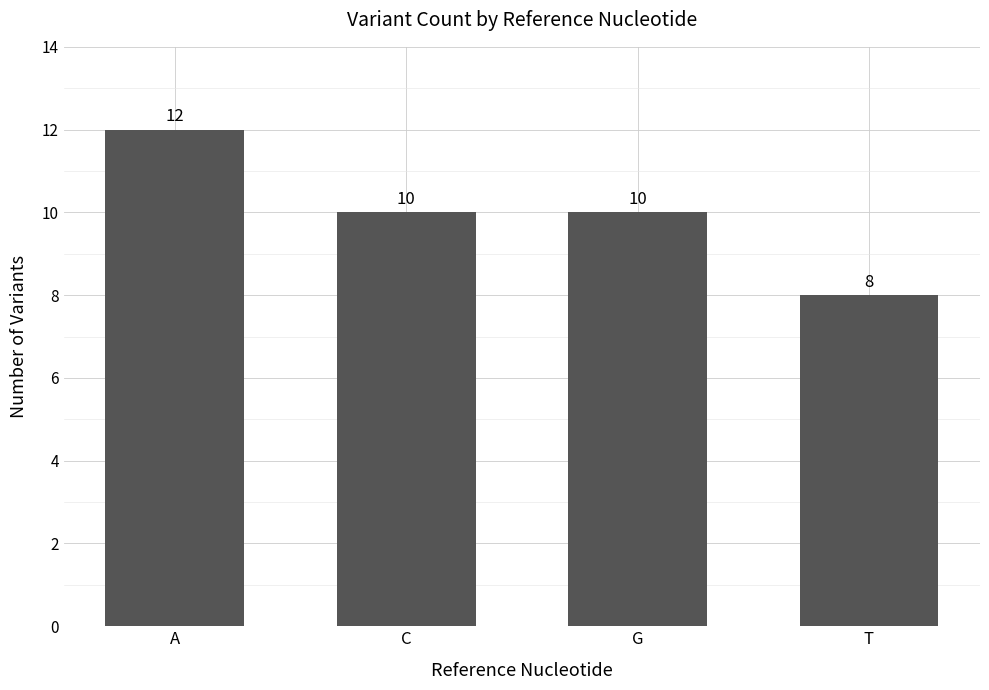

Between T and C, which is larger?

C